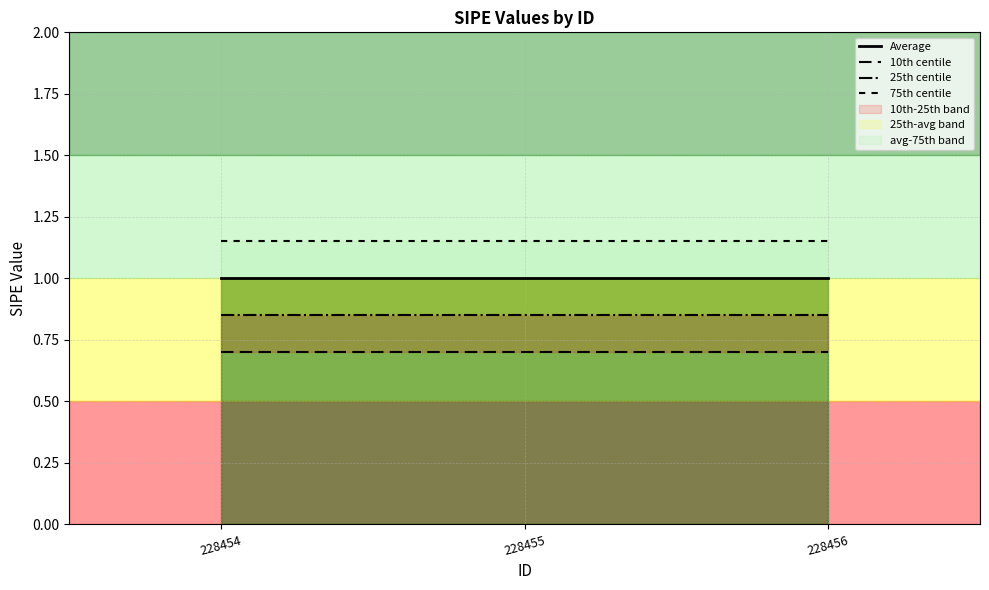

The value of 25th centile at 228455 is 1.5. True or false?

False